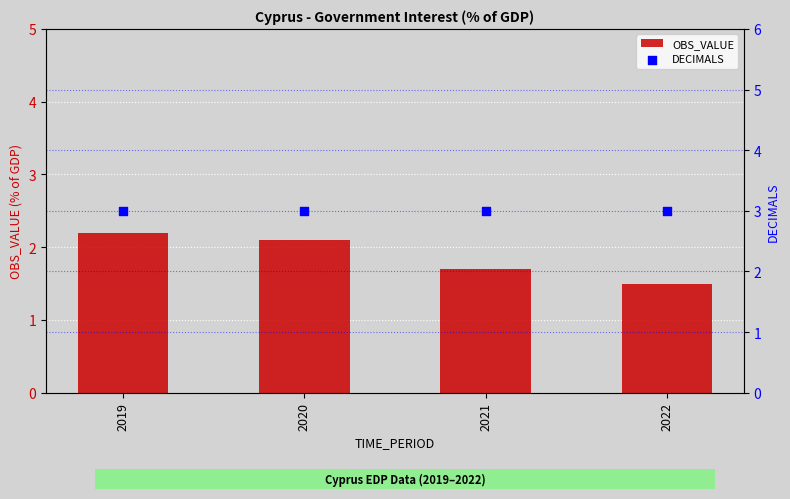

Is the value of DECIMALS at 2021 greater than the value of OBS_VALUE at 2019?

Yes